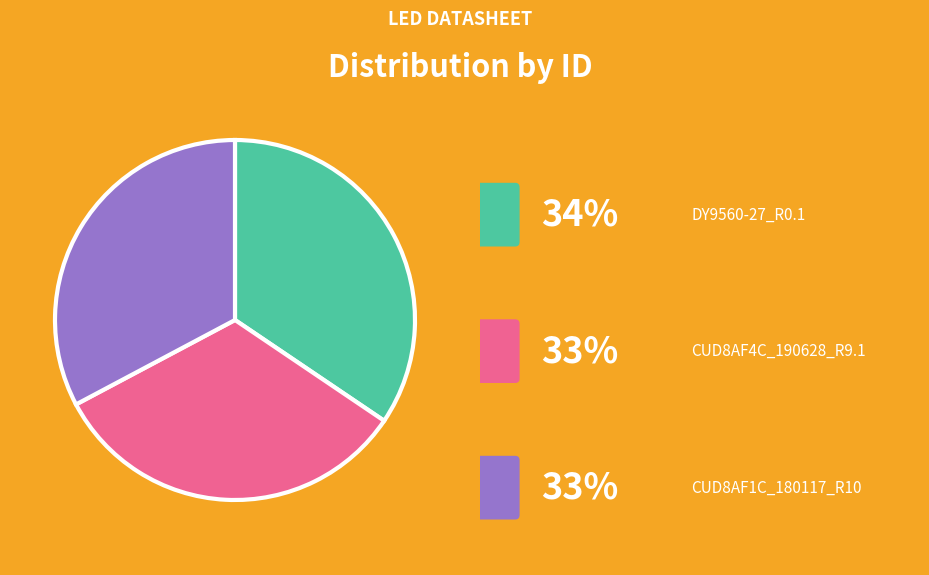

Is there any slice that represents more than half of the pie?

No